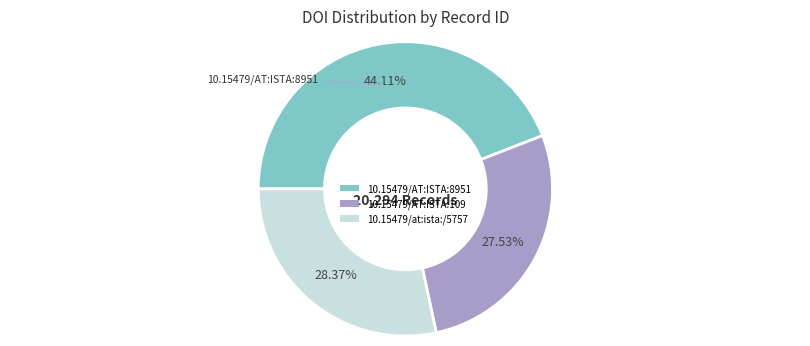

To the nearest percent, what is the combined percentage of 10.15479/AT:ISTA:8951 and 10.15479/at:ista:/5757?

72%